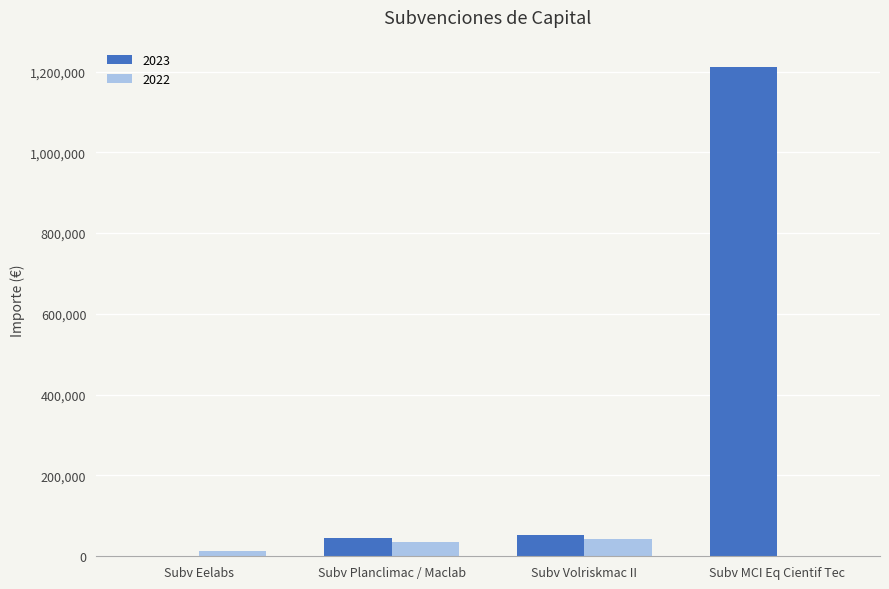

At which label does 2023 first exceed 52874?

Subv Volriskmac II